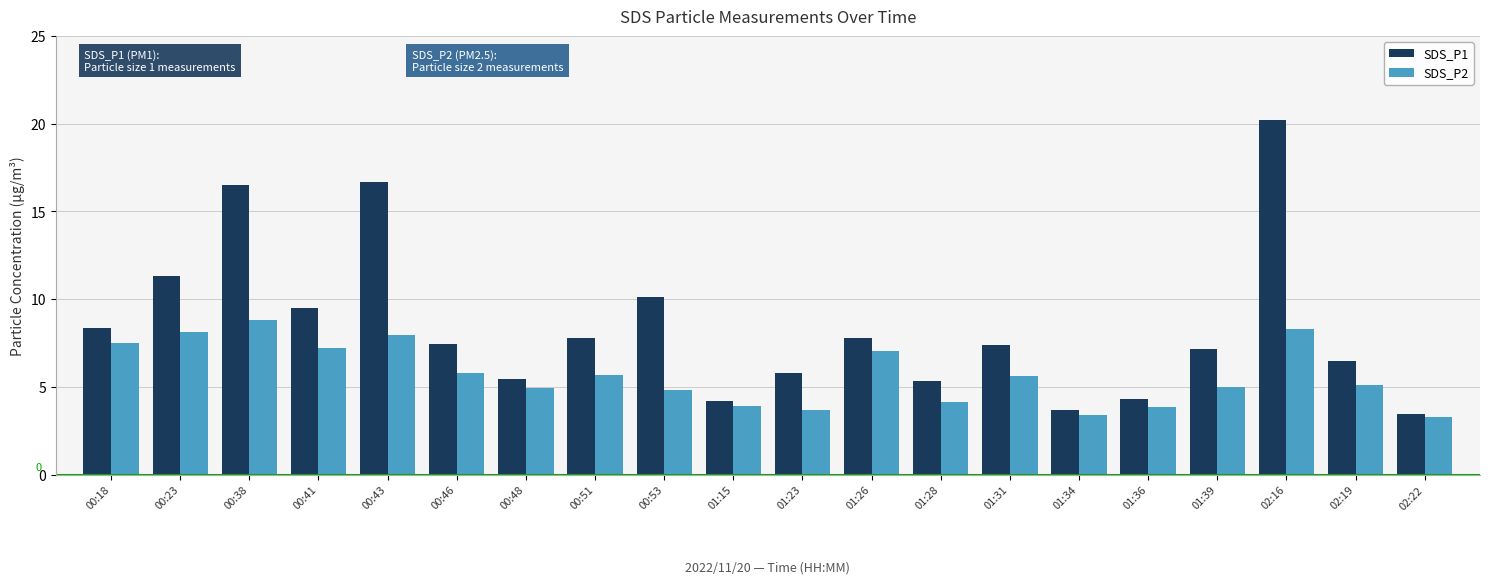

What is the difference between the SDS_P1 values at 02:22 and 01:15?

0.7